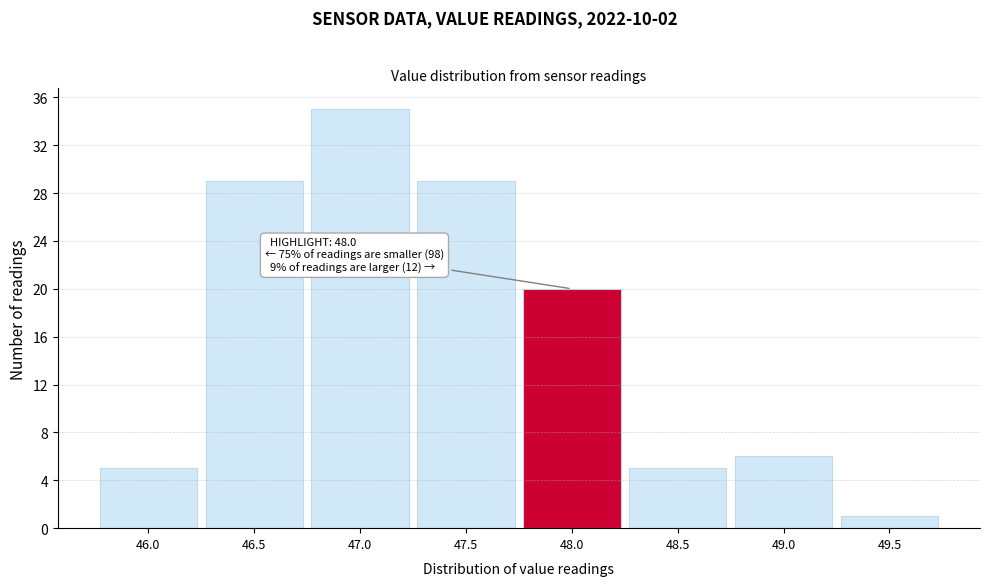

Reading left to right, what are all the values shown in this chart?

46.0=5	46.5=29	47.0=35	47.5=29	48.0=20	48.5=5	49.0=6	49.5=1